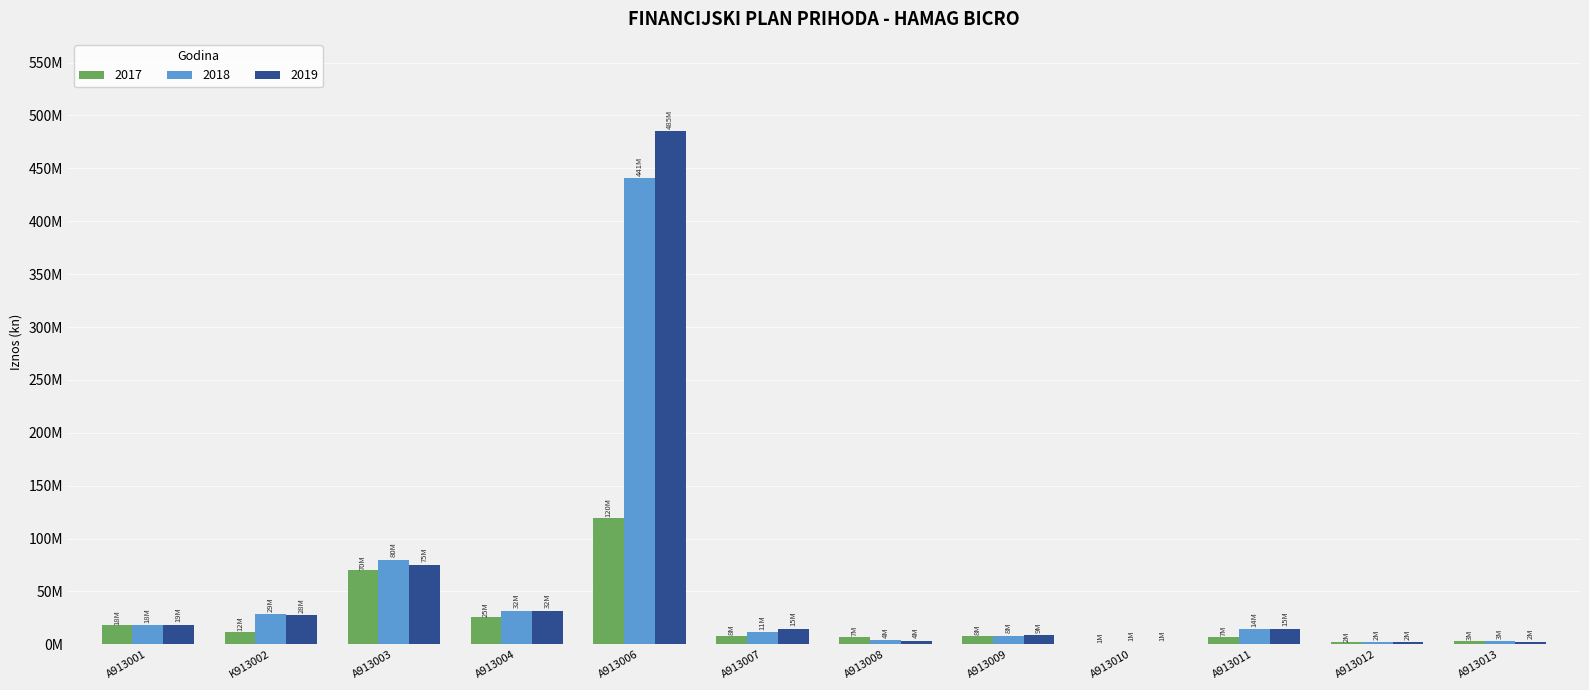

What is the difference between the second highest and minimum values in the 2017 series?

69459050